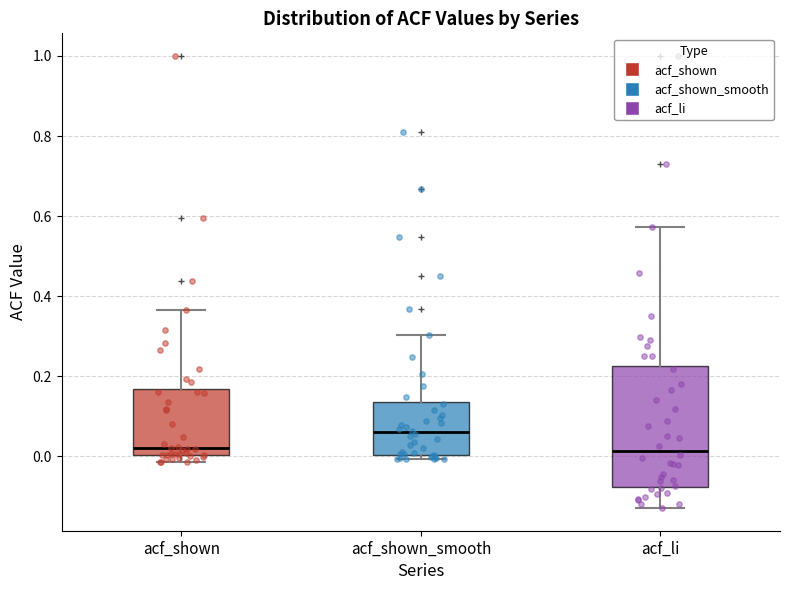

Reading left to right, transcribe this box plot: for each box, give where its median line is, the range the box spans, and where its two whiskers end, as read against the y-axis. The values are not printed on the chart, so give them approximately, as read against the axis.

acf_shown: median 0.02, box 0.00 to 0.16, whiskers -0.02 to 0.36
acf_shown_smooth: median 0.06, box 0.00 to 0.14, whiskers 0.00 (just below the box's lower edge) to 0.30
acf_li: median 0.02, box -0.08 to 0.22, whiskers -0.12 to 0.58